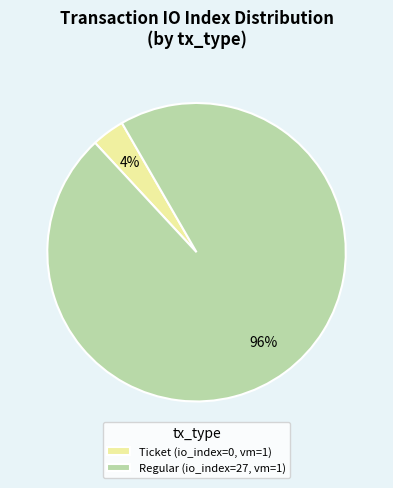

How many slices are in this pie chart?

2